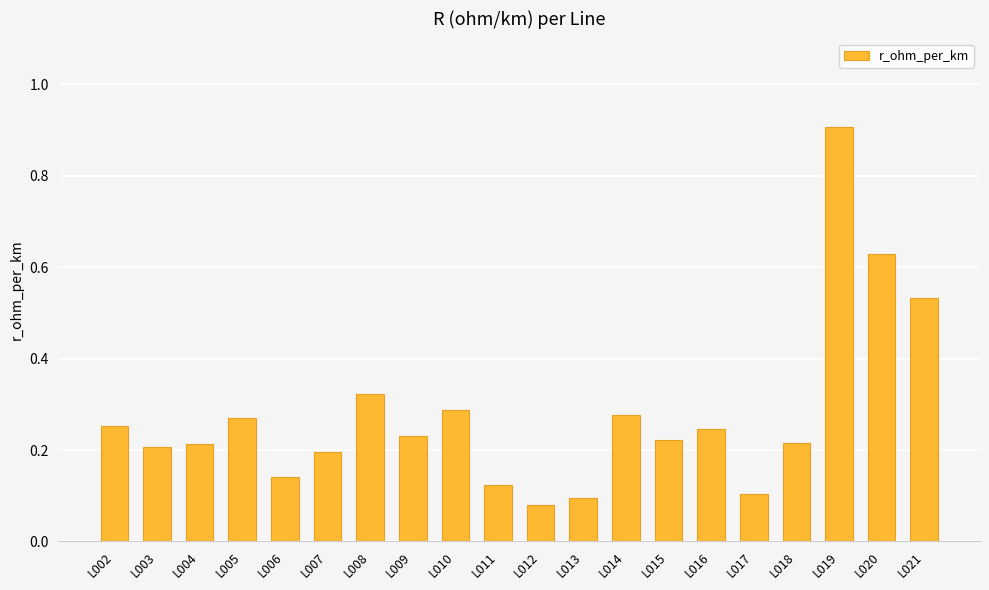

Which has a higher value, L019 or L016?

L019